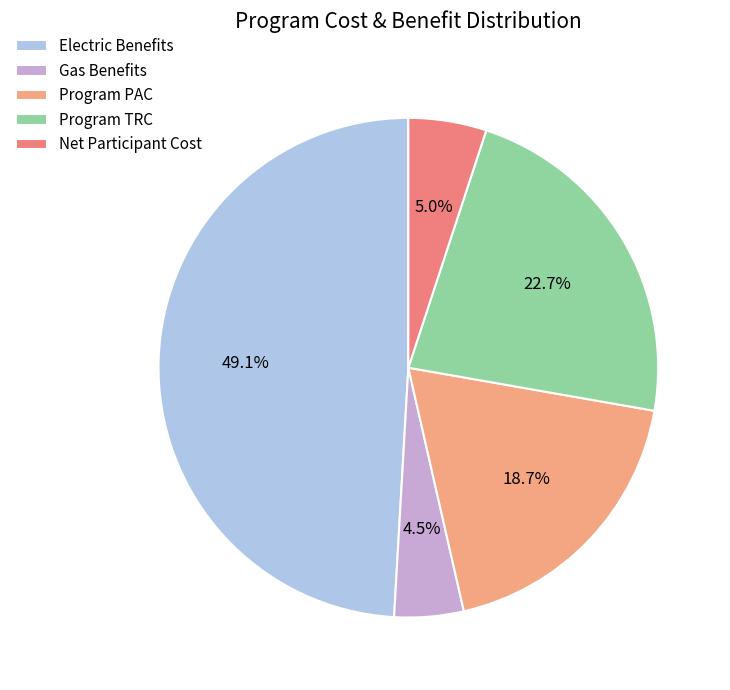

To the nearest percent, what portion does Electric Benefits represent?

49%